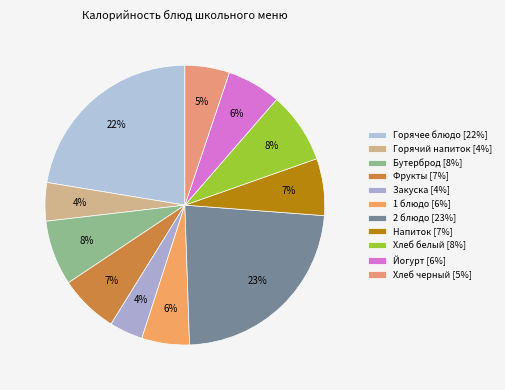

Does any single category account for the majority?

No